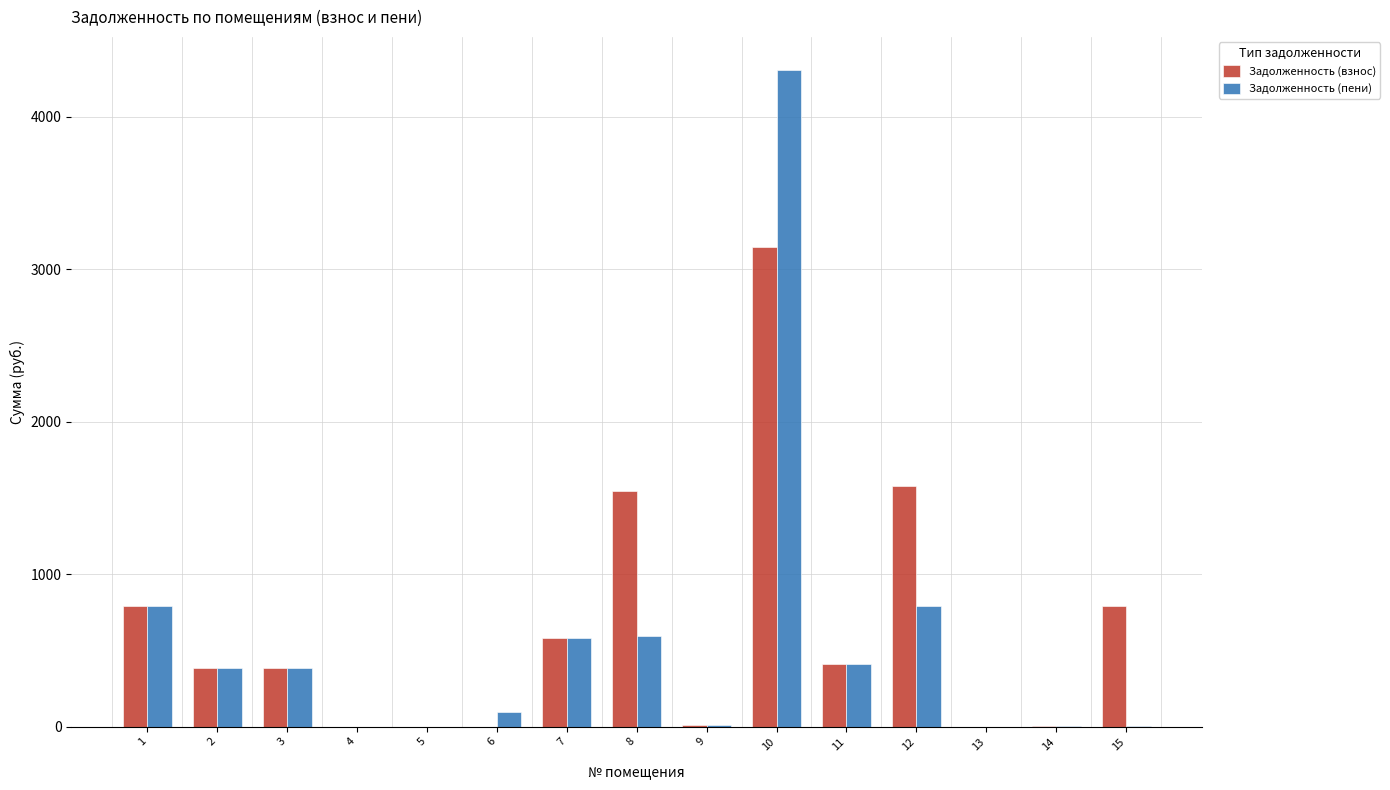

What is the sum of all Задолженность (пени) values?

8358.2